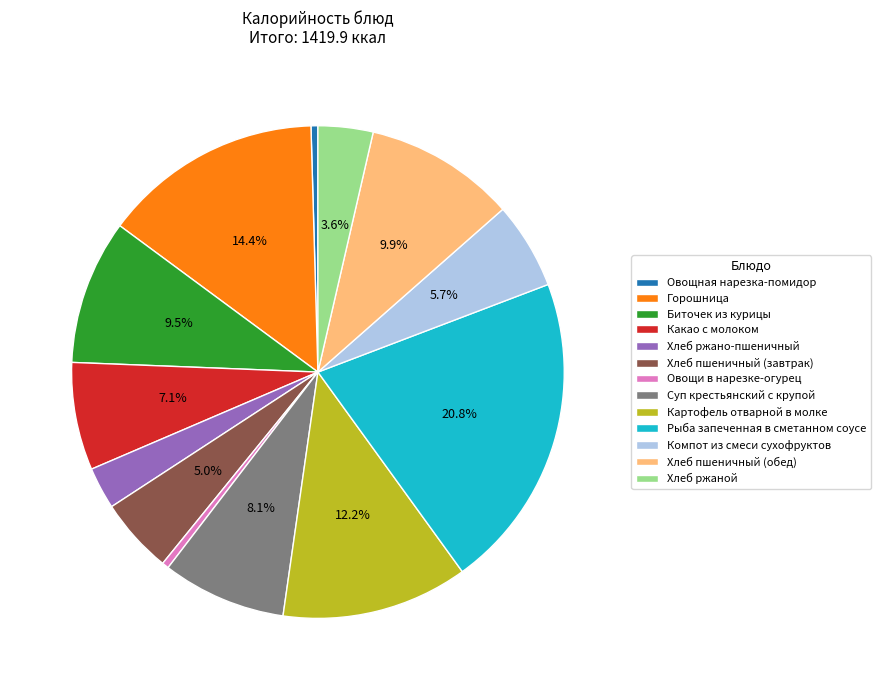

Approximately how many times larger is the value at Хлеб ржано-пшеничный compared to Компот из смеси сухофруктов?

0.5